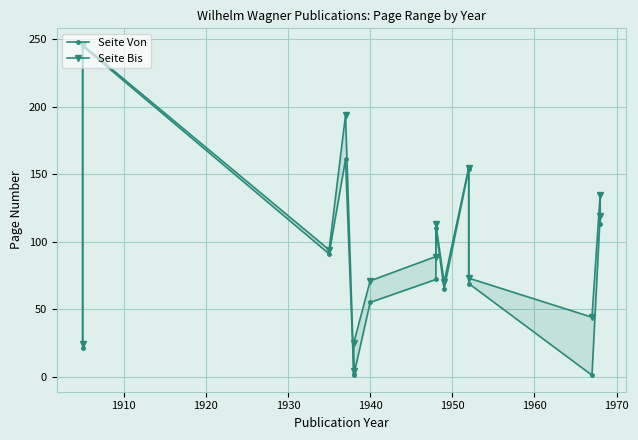

At how many categories does at least one series exceed 241?

1